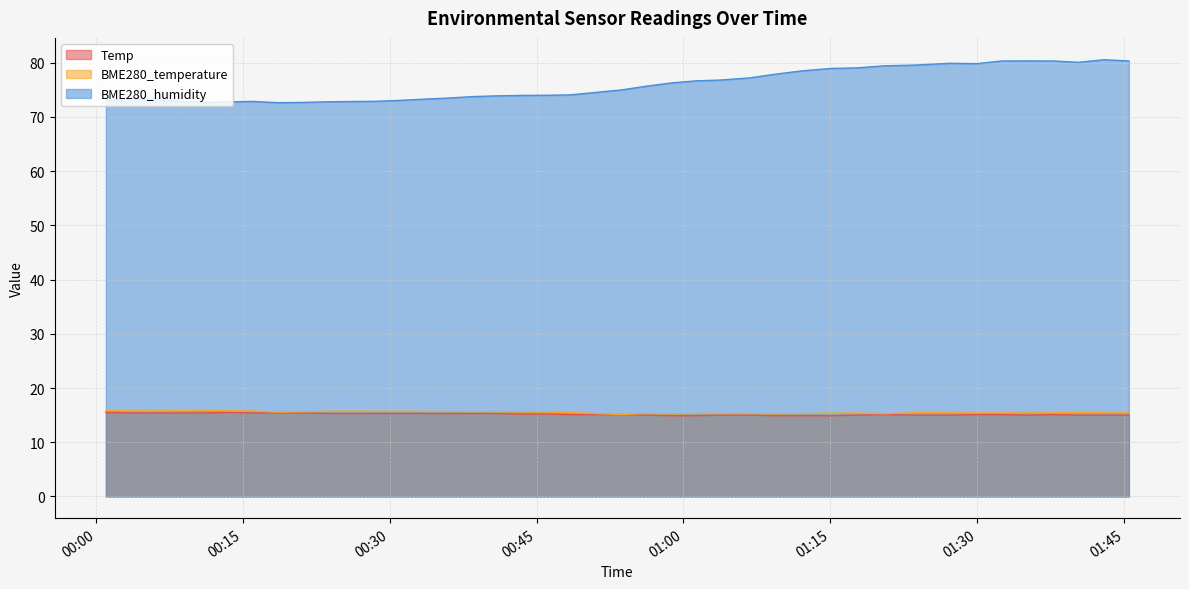

What is the smallest value displayed?

14.9